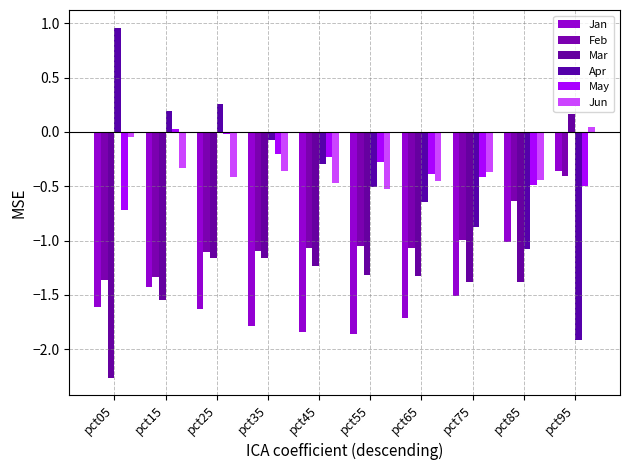

At which category is the sum across all series the highest?

pct95